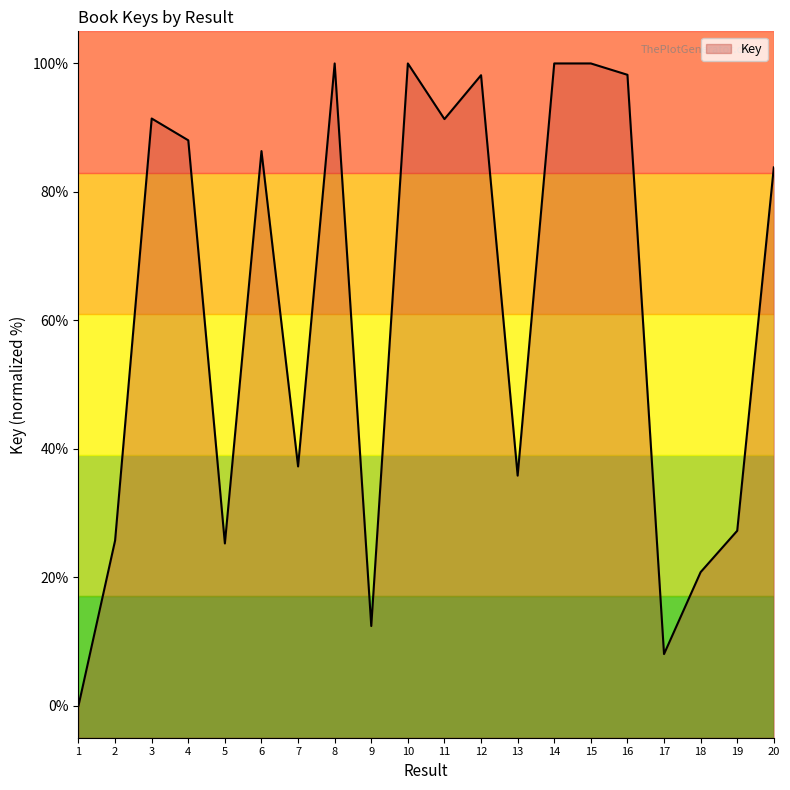

List the labels in order of value, smallest first.

1, 17, 9, 18, 5, 2, 19, 13, 7, 20, 6, 4, 11, 3, 12, 16, 14, 8, 15, 10